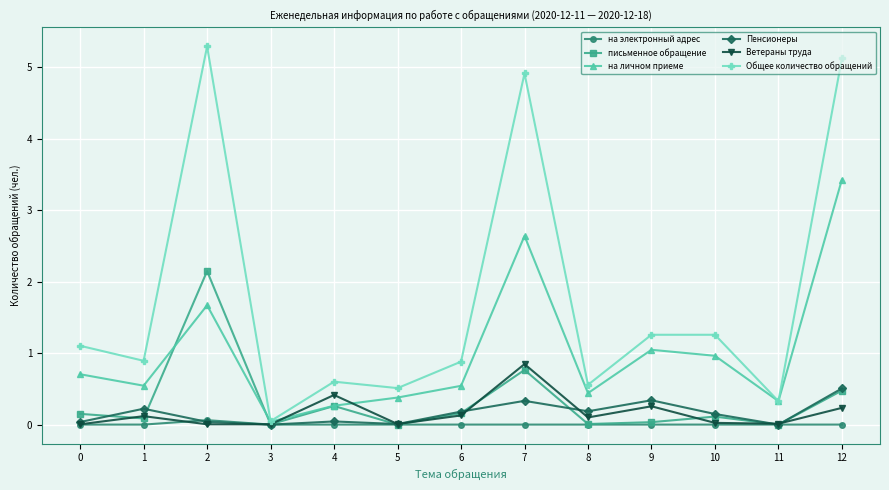

What is the difference between the second highest and second lowest values in the Общее количество обращений series?

4.8